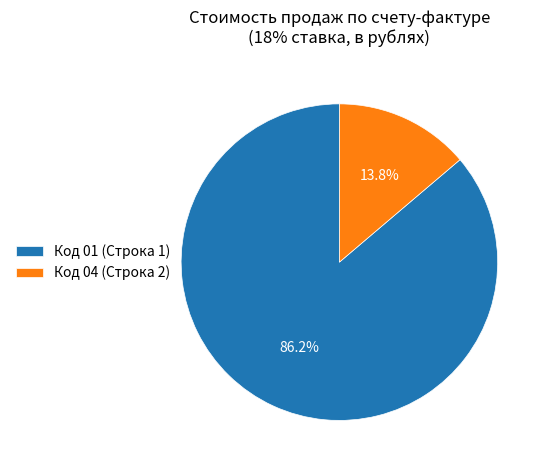

Which category has the smallest portion of the pie?

Код 04 (Строка 2)